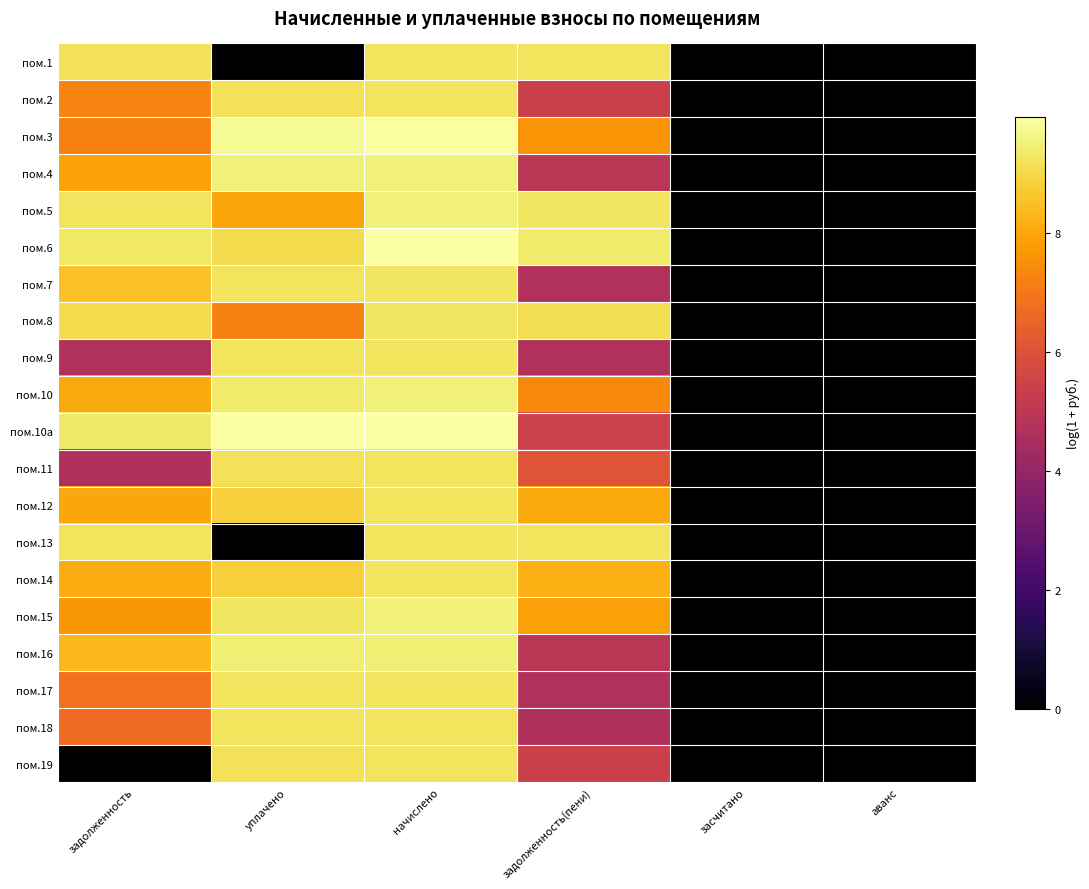

List the series in order of their peak value, highest first.

пом.10а, пом.6, пом.3, пом.4, пом.10, пом.5, пом.15, пом.16, пом.7, пом.8, пом.9, пом.13, пом.17, пом.1, пом.14, пом.11, пом.12, пом.2, пом.18, пом.19